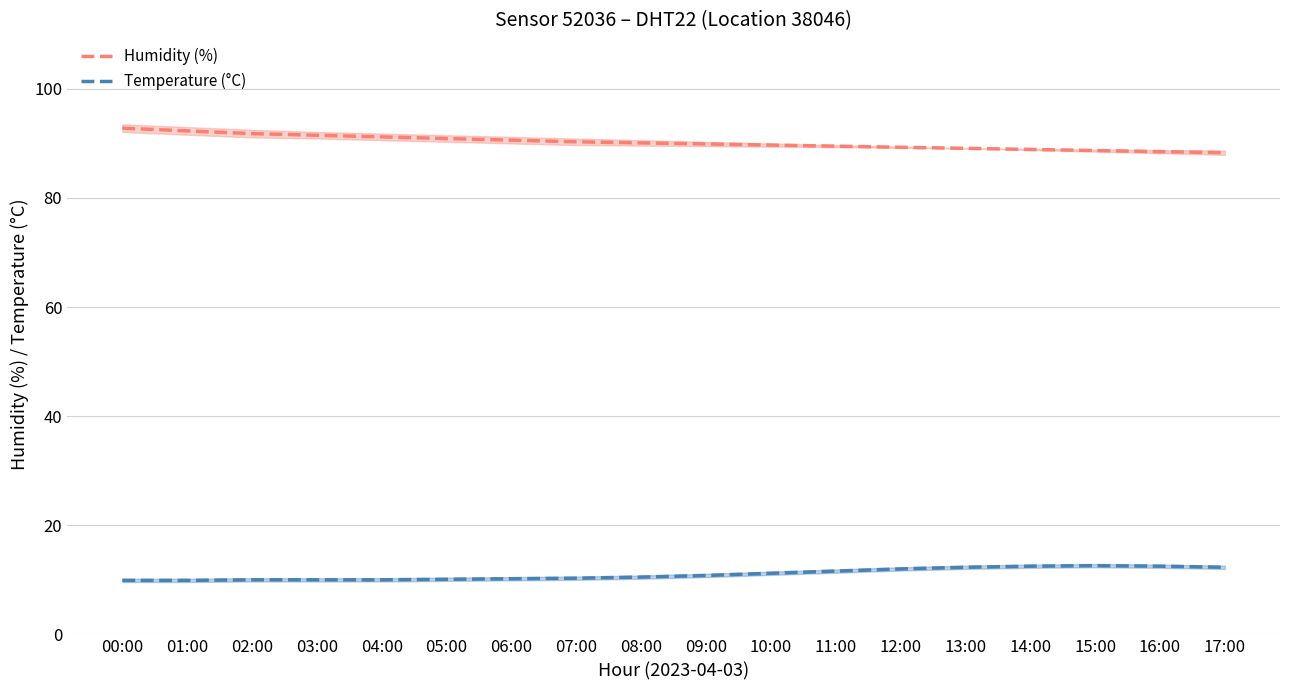

How many data points does each series have?

18